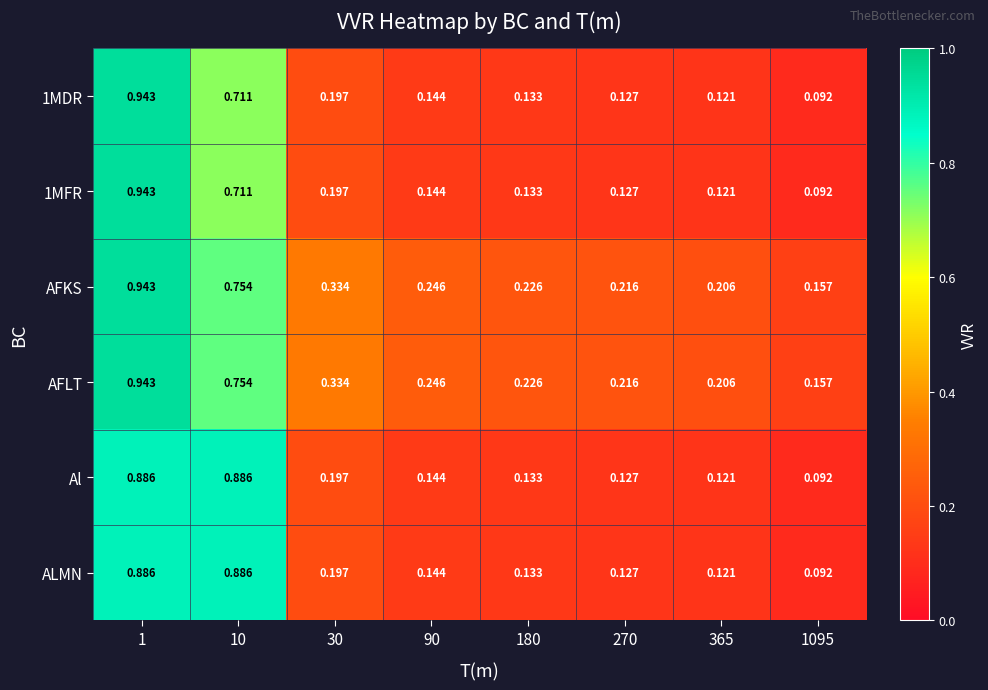

Is the value of ALMN at 90 greater than the value of AFLT at 30?

No